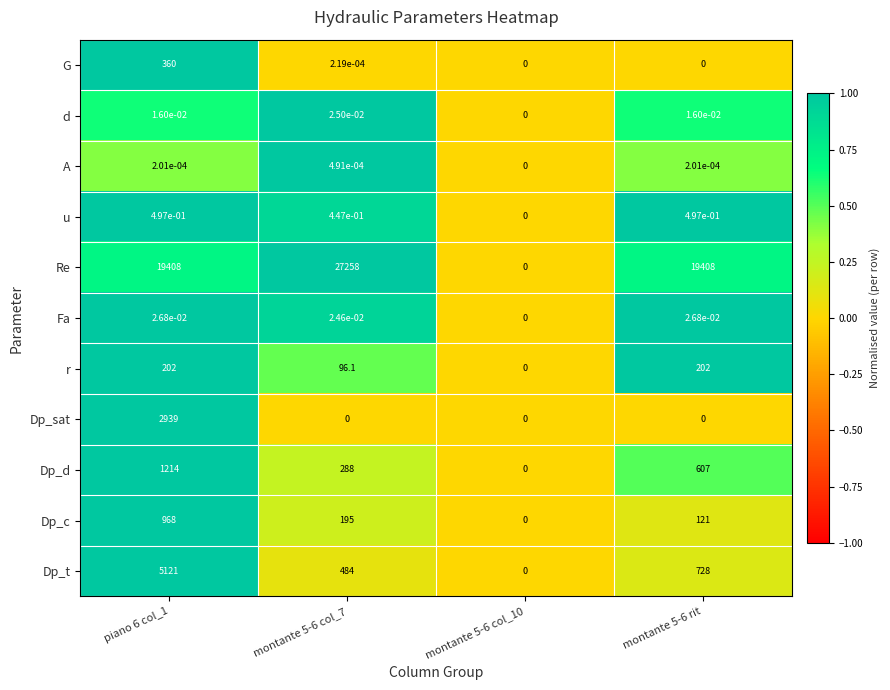

Which series has the largest range (max minus min)?

Re